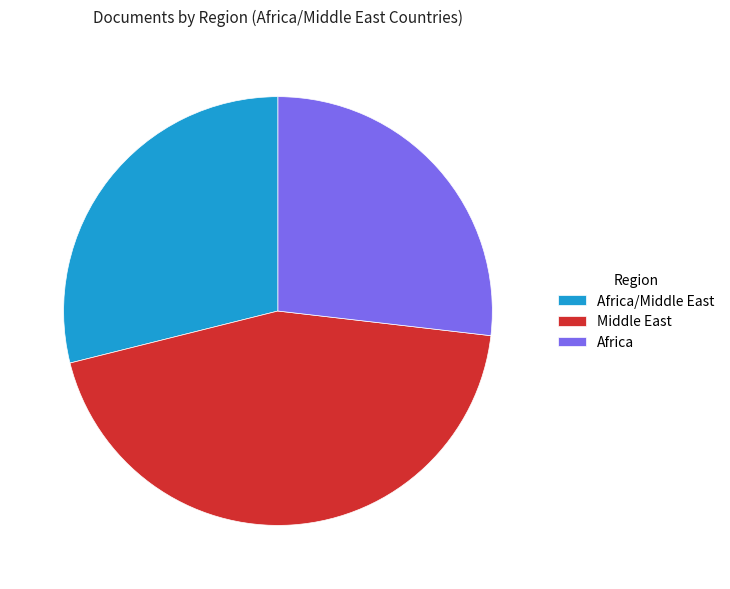

Which slice is the smallest?

Africa